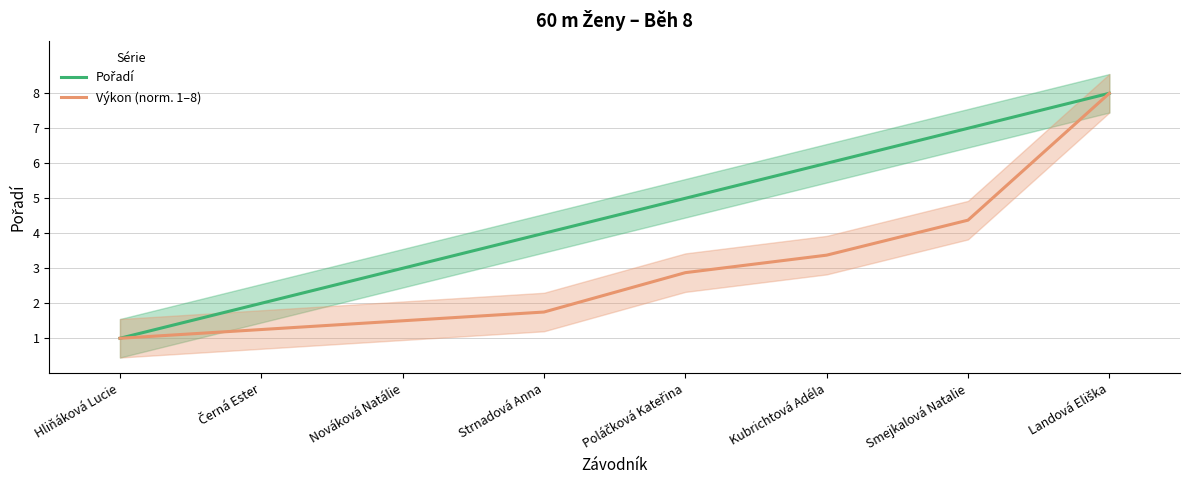

Reading left to right, list all the values displayed in this chart.

Pořadí: 1.0	2.0	3.0	4.0	5.0	6.0	7.0	8.0
Výkon (norm. 1–8): 1.0	1.2	1.5	1.7	2.9	3.4	4.4	8.0